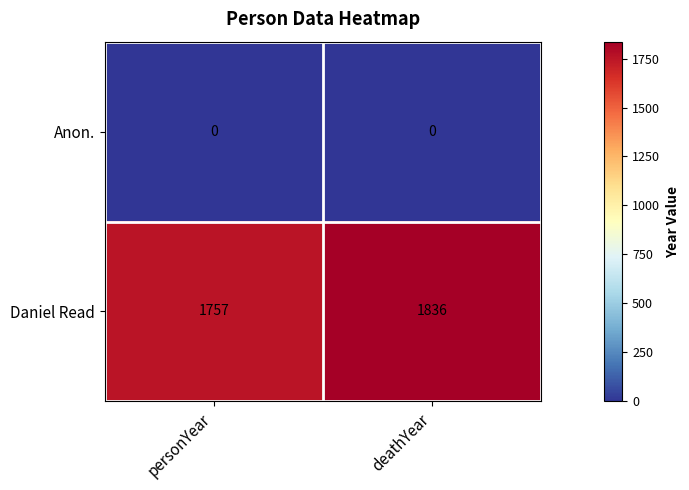

What is the difference between the maximum and minimum values in the Daniel Read series?

79